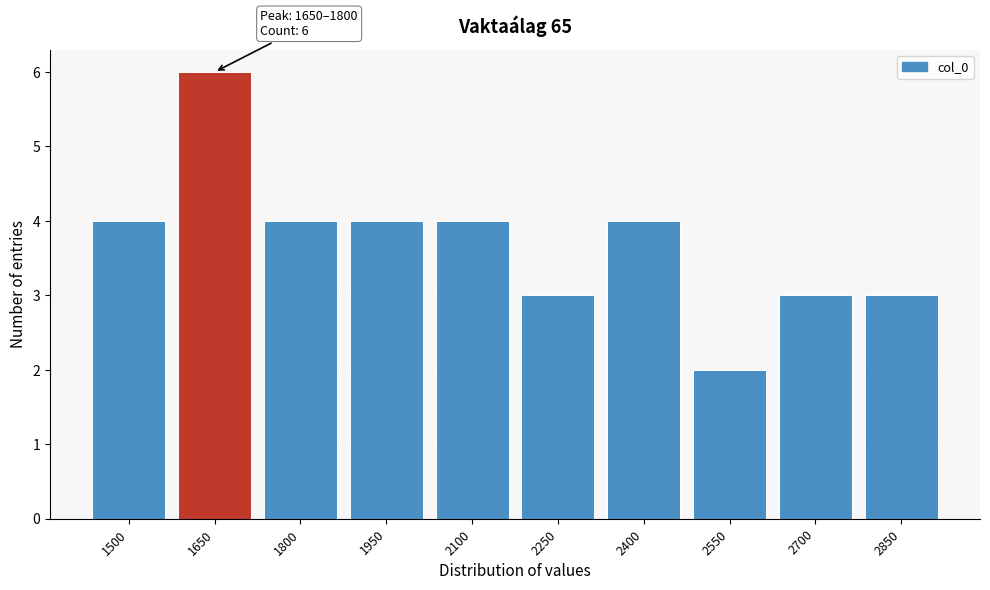

Reading left to right, extract all data points from this chart.

1500=4	1650=6	1800=4	1950=4	2100=4	2250=3	2400=4	2550=2	2700=3	2850=3